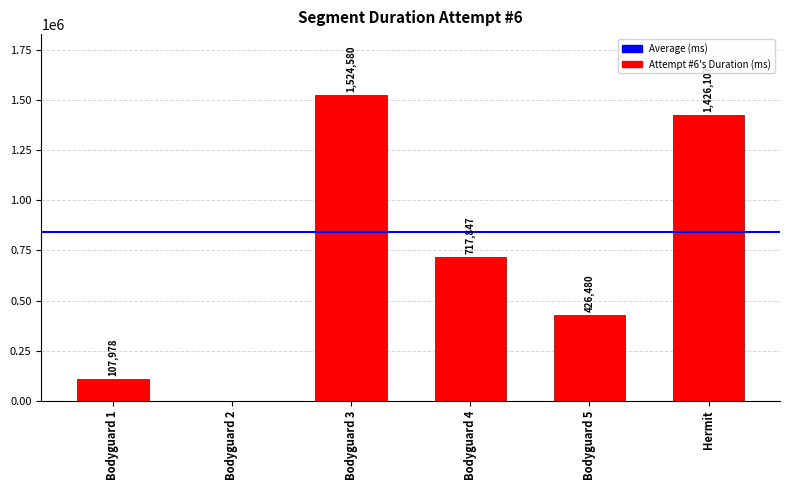

What is the maximum value shown in the chart?

1524580